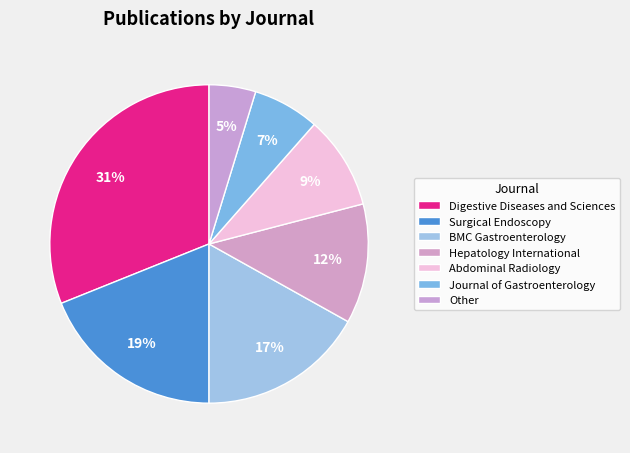

To the nearest percent, what portion does Journal of Gastroenterology represent?

7%